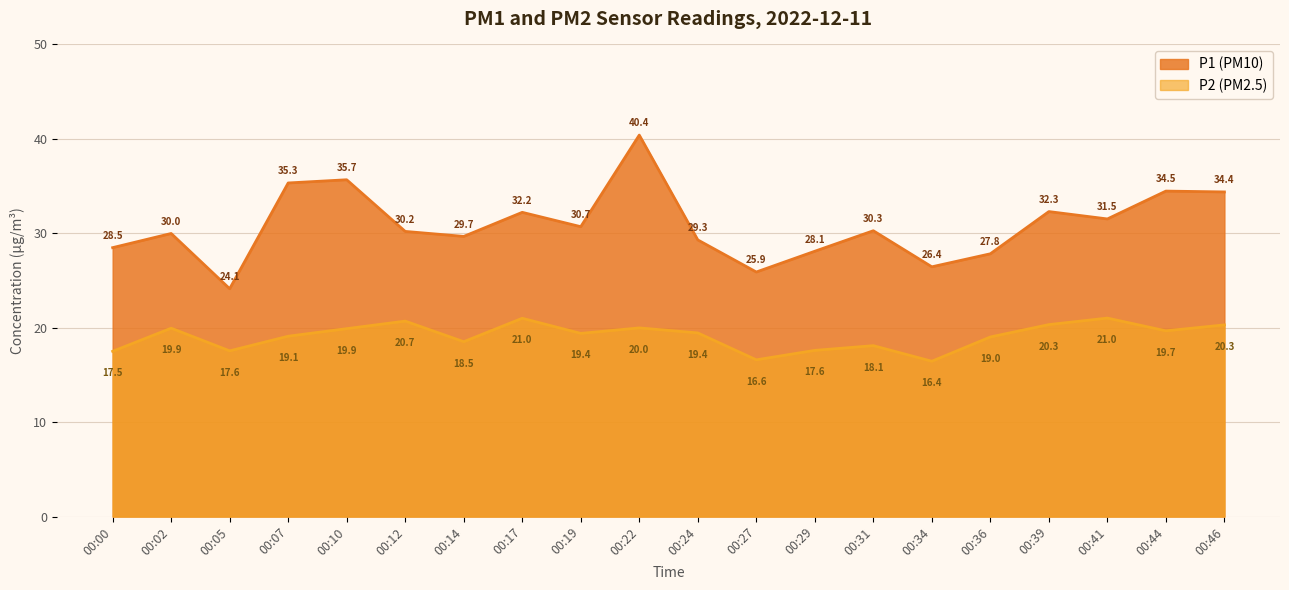

Does the chart display data point markers on the line(s)?

No